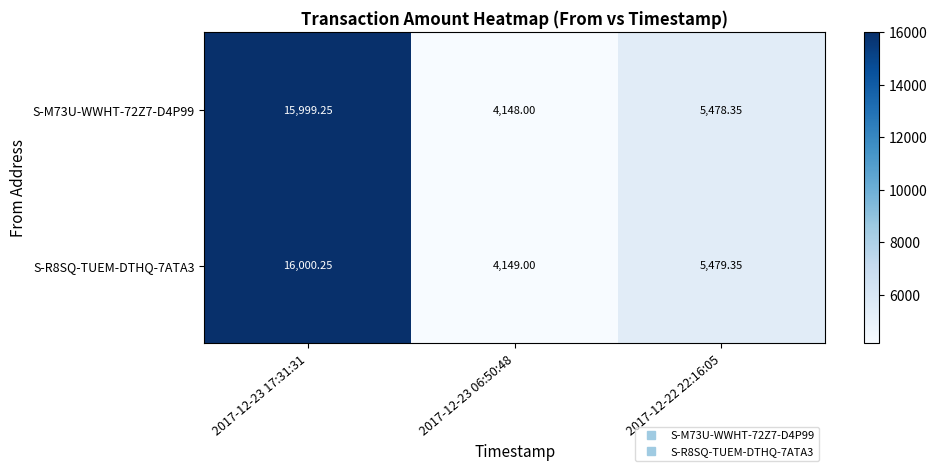

How many data points in S-M73U-WWHT-72Z7-D4P99 are above 5478?

2